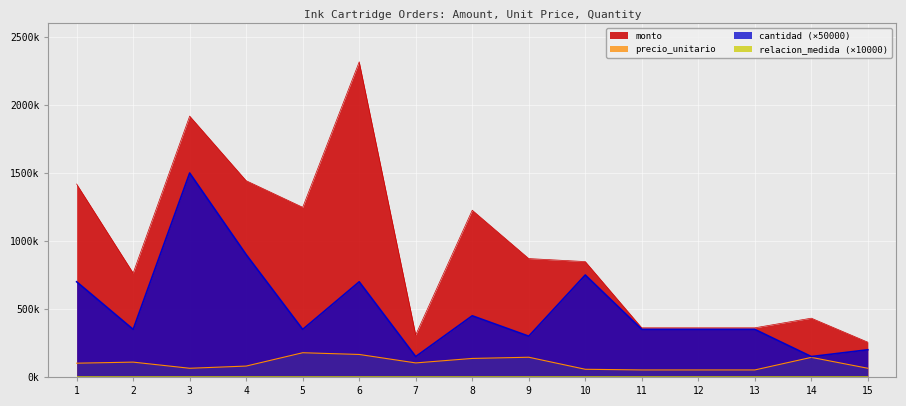

Reading right to left, list all the values displayed in this chart.

monto: 15=255840	14=432468	13=361620	12=361620	11=361620	10=848700	9=870840	8=1226556	7=309960	6=2317812	5=1247876	4=1443528	3=1918800	2=764568	1=1418928
precio_unitario: 15=63960	14=144156	13=51660	12=51660	11=51660	10=56580	9=145140	8=136284	7=103320	6=165558	5=178268	4=80196	3=63960	2=109224	1=101352
cantidad: 15=200000	14=150000	13=350000	12=350000	11=350000	10=750000	9=300000	8=450000	7=150000	6=700000	5=350000	4=900000	3=1500000	2=350000	1=700000